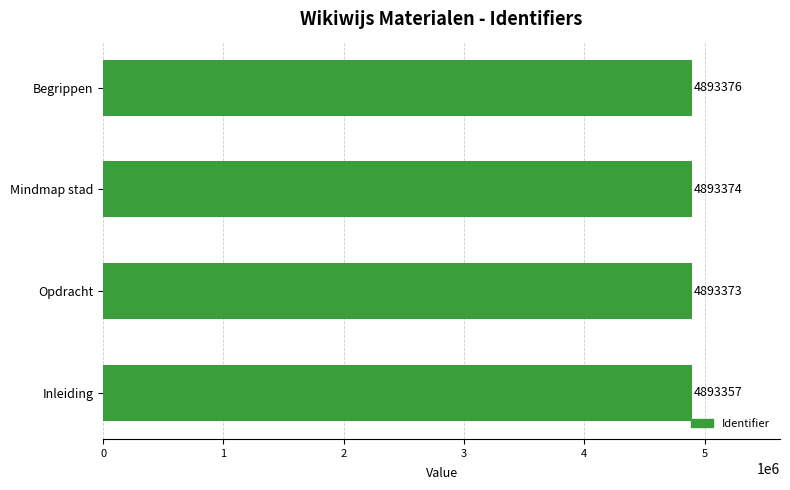

Which label corresponds to the smallest value in the chart?

Inleiding